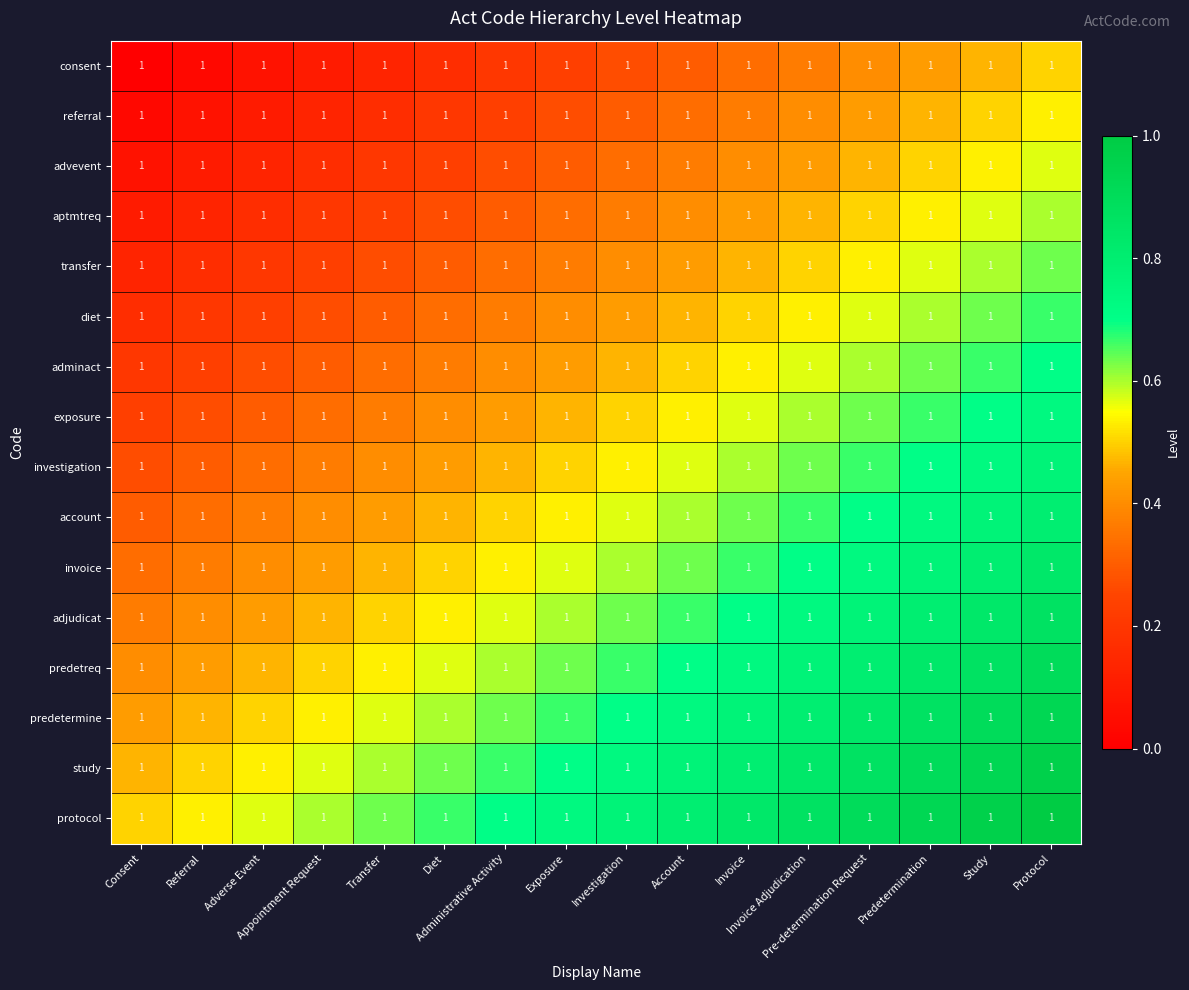

How many data points does each series have?

16